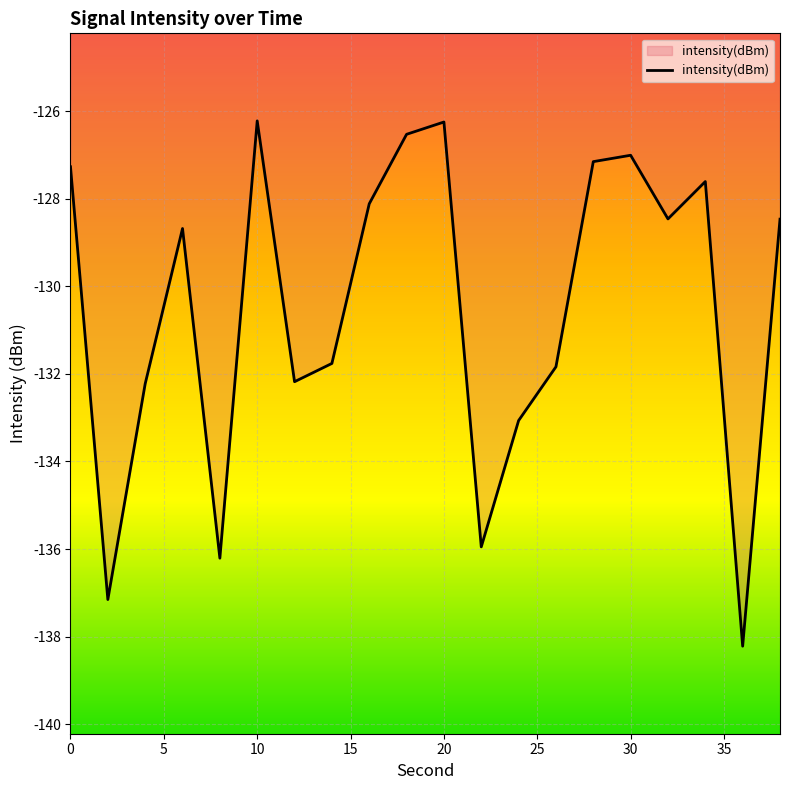

How many lines are shown in the chart?

1